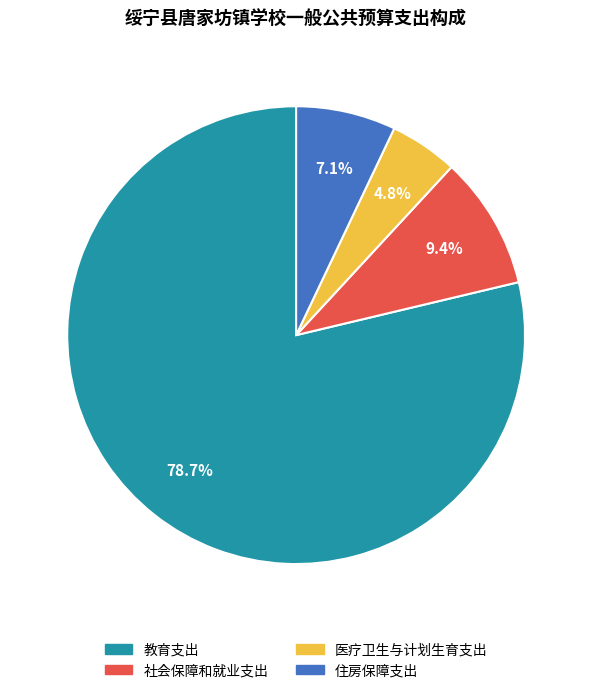

What percentage is the 教育支出 slice, to the nearest percent?

79%